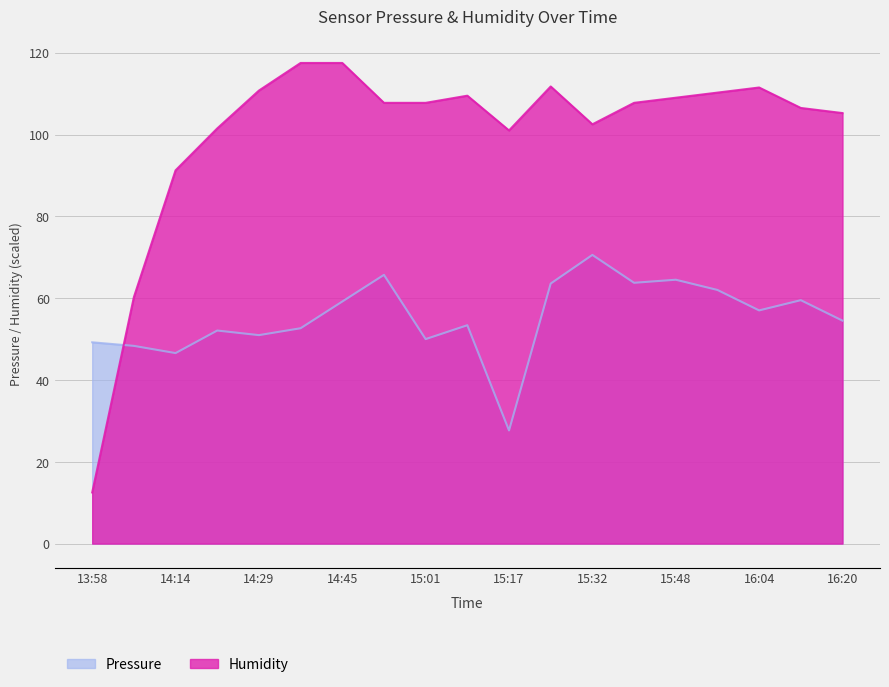

What is the highest value of the pressure series?

70.6